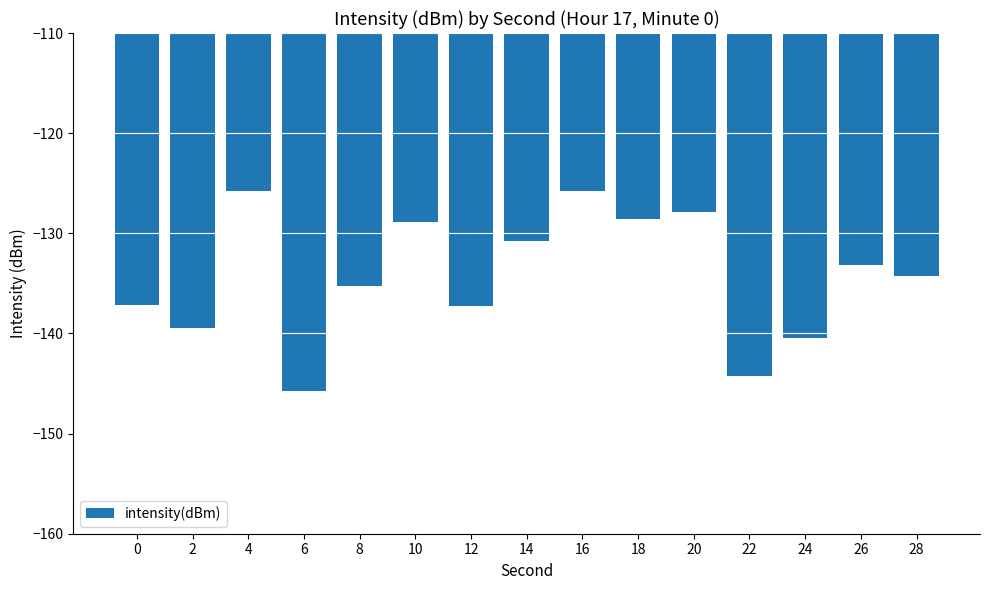

The chart shows a value of -128.8 at 10. True or false?

True